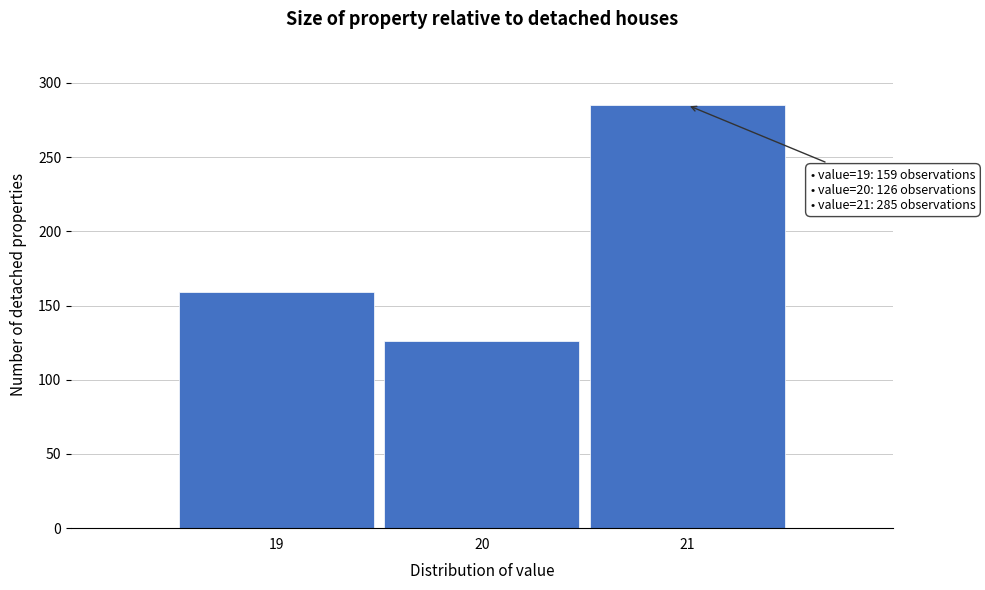

Over which range of the x-axis is the bar tallest?

20.5 to 21.5